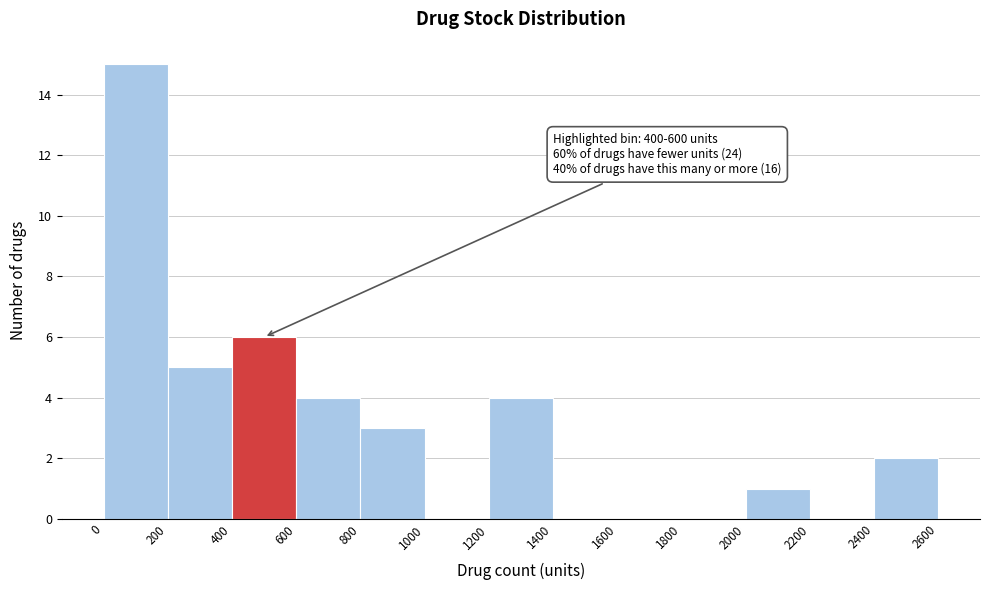

Which range on the x-axis has the tallest bar?

0 to 200